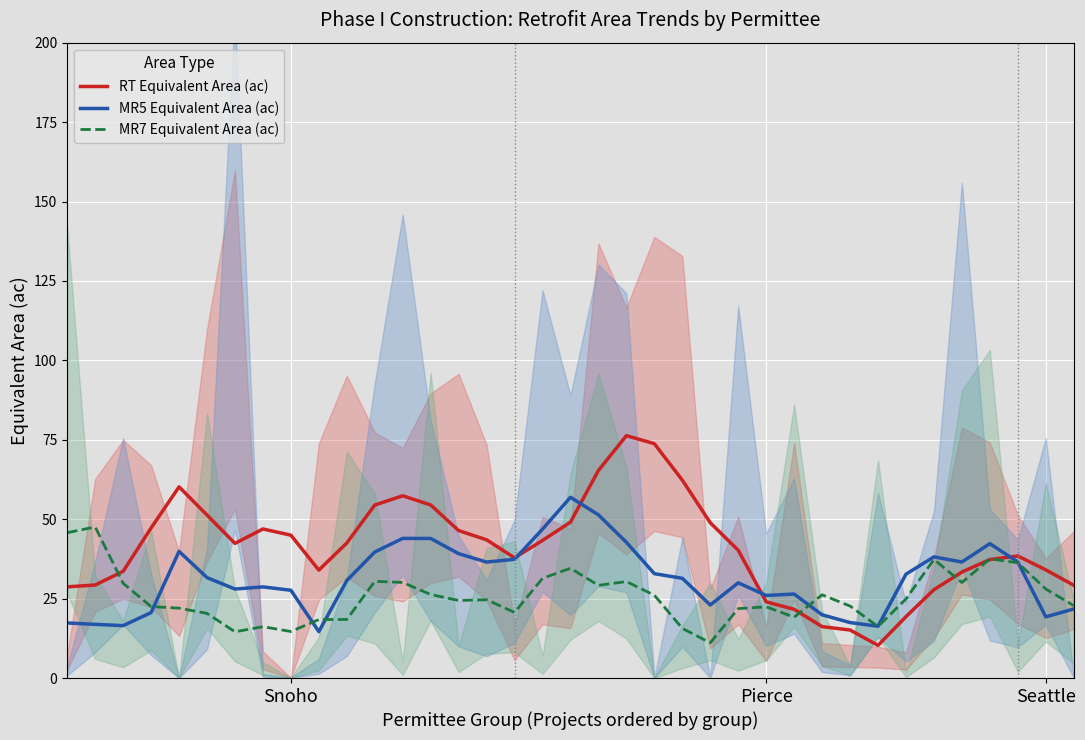

How many interior local peaks does the RT Equivalent Area (ac) series have?

5